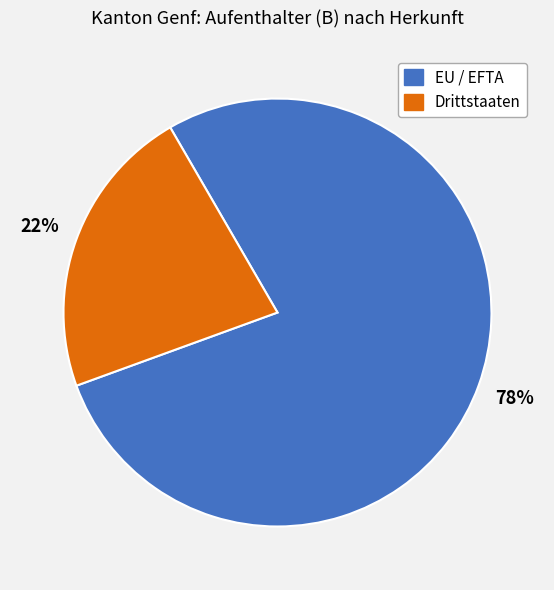

To the nearest percent, what percentage of the pie is Drittstaaten?

22%